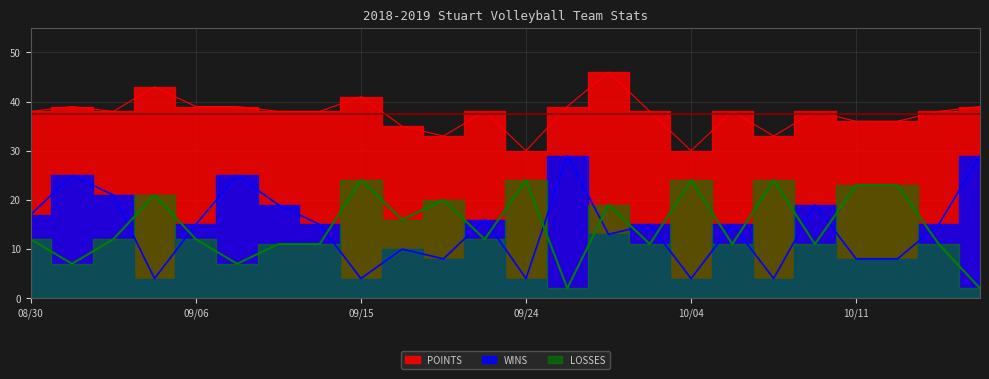

What is the label of the 22nd point from the left?

10/16